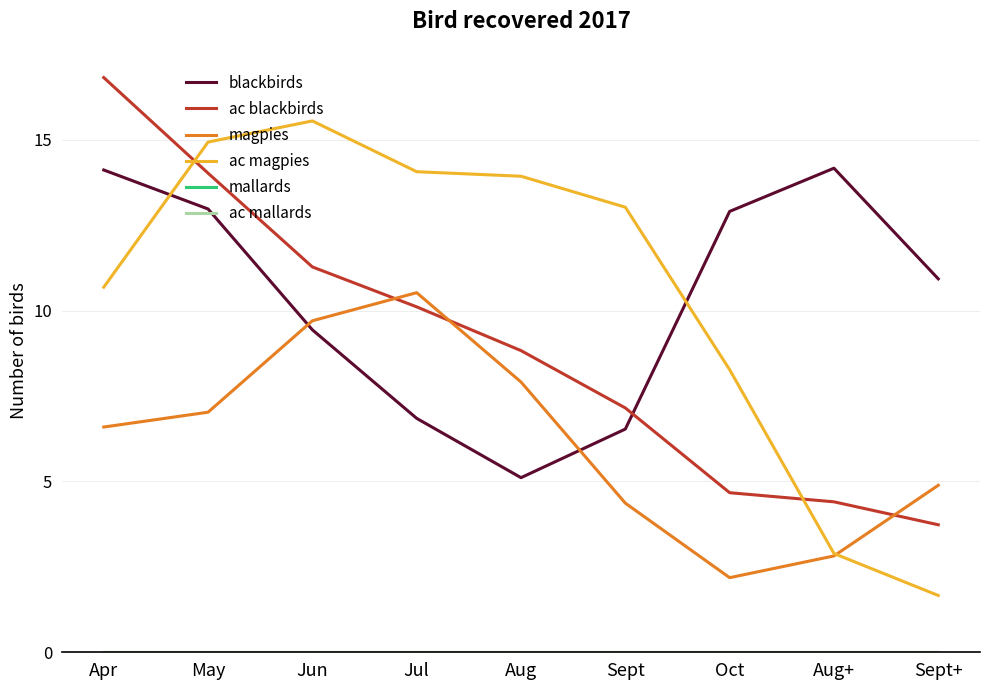

Reading left to right, extract all data points from this chart.

blackbirds: Apr=14.1	May=13.0	Jun=9.4	Jul=6.8	Aug=5.1	Sept=6.5	Oct=12.9	Aug+=14.2	Sept+=10.9
ac blackbirds: Apr=16.8	May=14.0	Jun=11.3	Jul=10.1	Aug=8.8	Sept=7.1	Oct=4.7	Aug+=4.4	Sept+=3.7
magpies: Apr=6.6	May=7.0	Jun=9.7	Jul=10.5	Aug=7.9	Sept=4.4	Oct=2.2	Aug+=2.8	Sept+=4.9
ac magpies: Apr=10.7	May=14.9	Jun=15.5	Jul=14.1	Aug=13.9	Sept=13.0	Oct=8.3	Aug+=2.9	Sept+=1.7
mallards: Apr=0.0	May=0.0	Jun=0.0	Jul=0.0	Aug=0.0	Sept=0.0	Oct=0.0	Aug+=0.0	Sept+=0.0
ac mallards: Apr=0.0	May=0.0	Jun=0.0	Jul=0.0	Aug=0.0	Sept=0.0	Oct=0.0	Aug+=0.0	Sept+=0.0